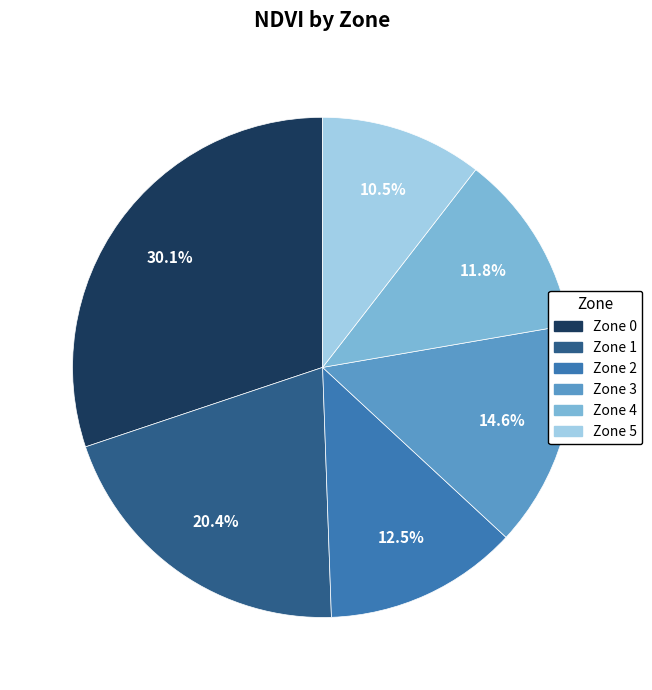

Is there any slice that represents more than half of the pie?

No